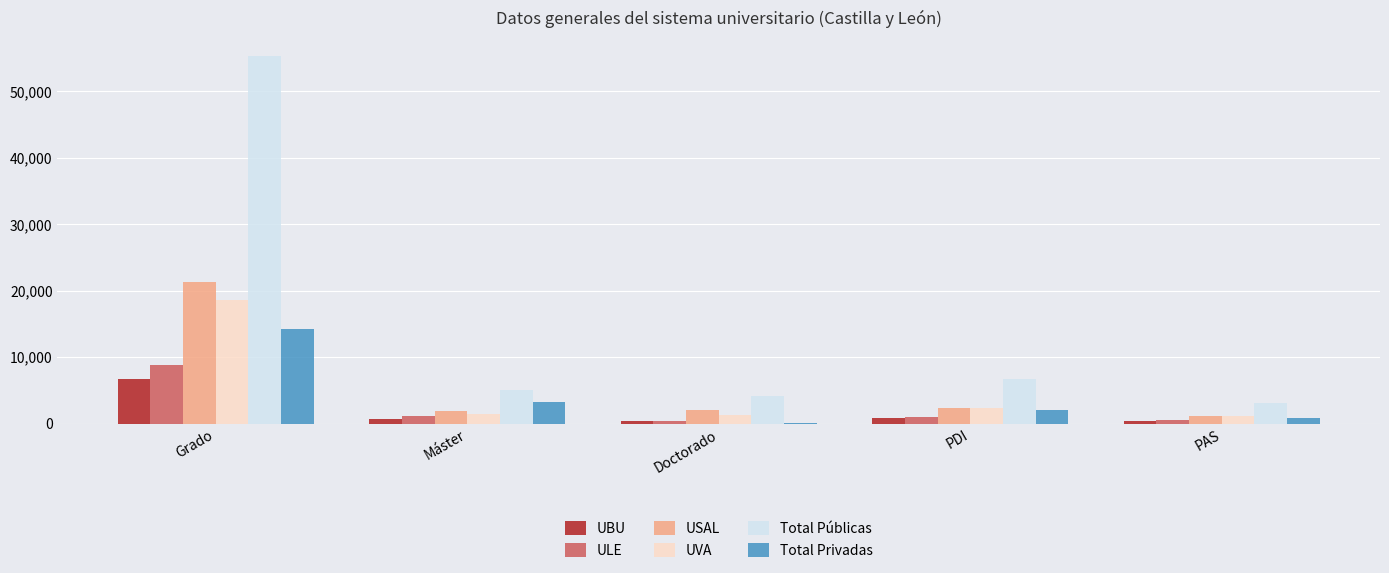

What are all the series names shown in the legend?

UBU, ULE, USAL, UVA, Total Públicas, Total Privadas